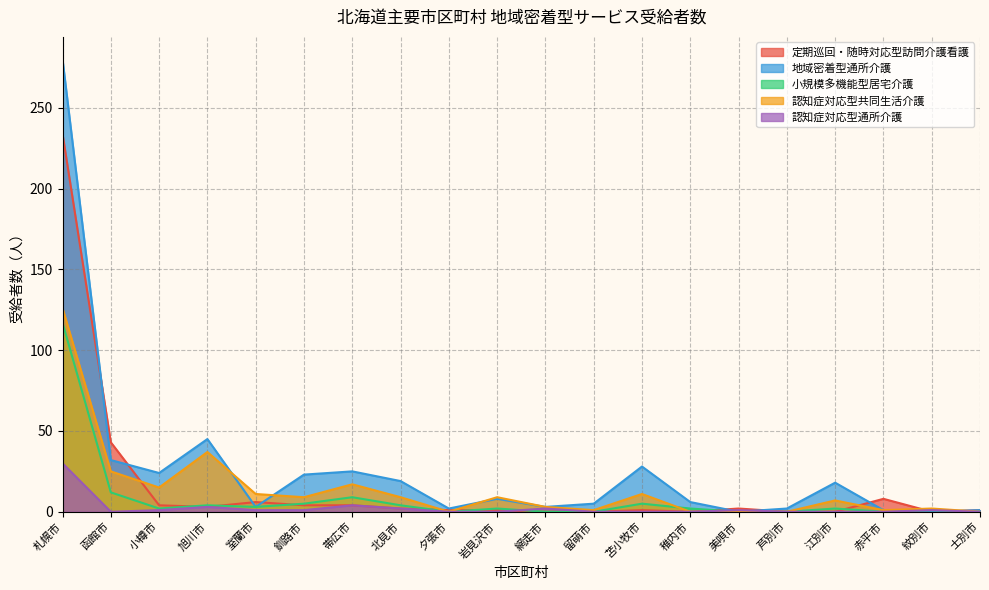

What is the spread (max minus min) of values at 室蘭市?

10